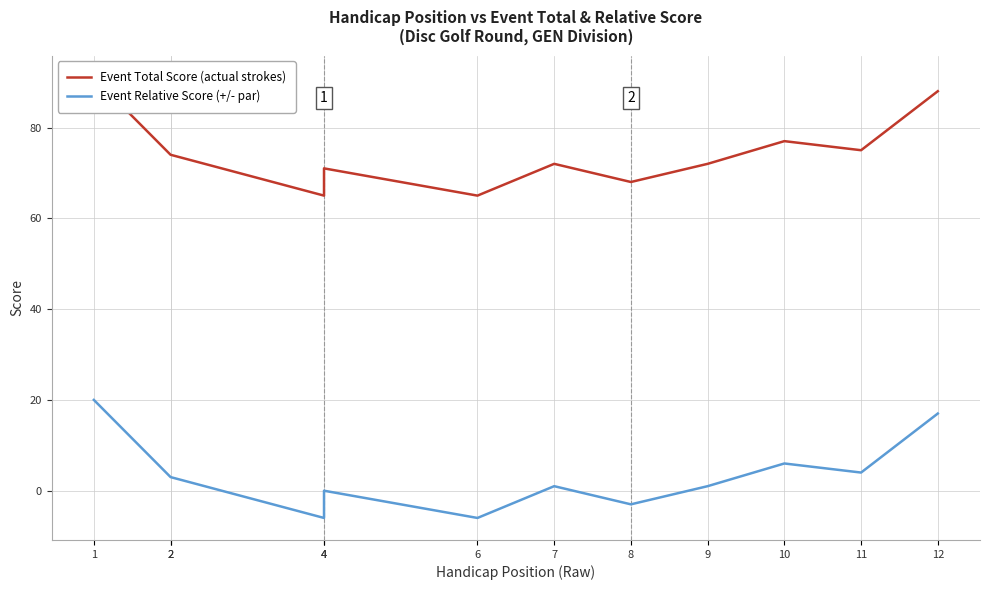

Rank the series by their maximum value, from highest to lowest.

Event Total Score (actual strokes), Event Relative Score (+/- par)